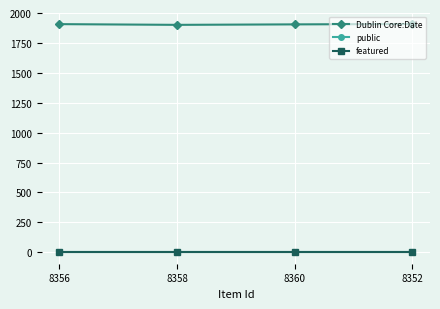

Is the value of public at 8358 greater than the value of Dublin Core:Date at 8360?

No